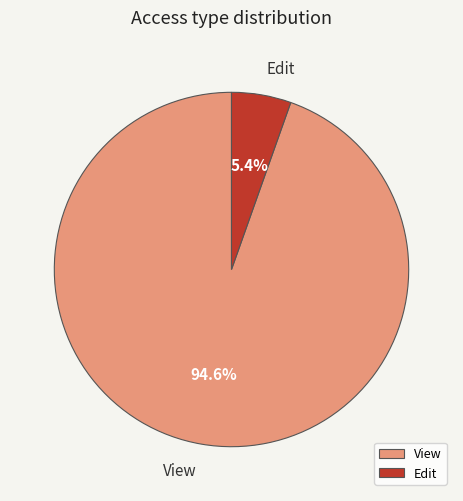

Which has a higher value, View or Edit?

View